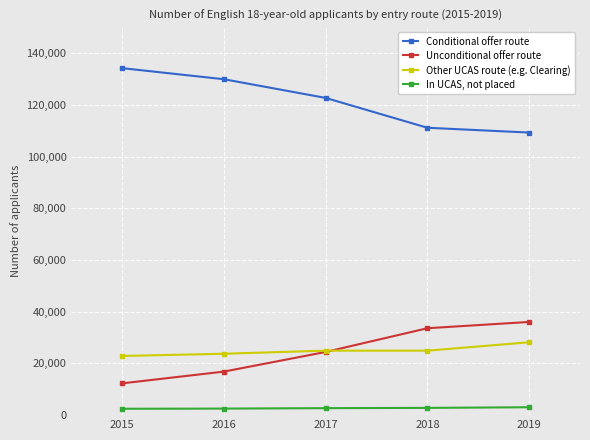

How many values in the Conditional offer route series are below 122665?

2